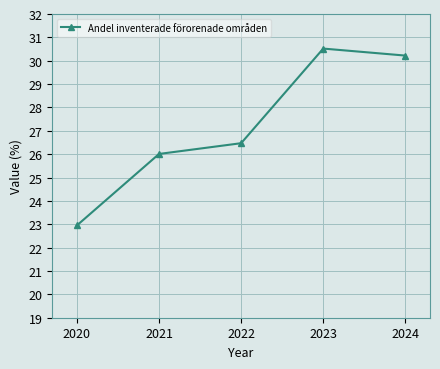

What is the value of the 2nd point from the left?

26.0